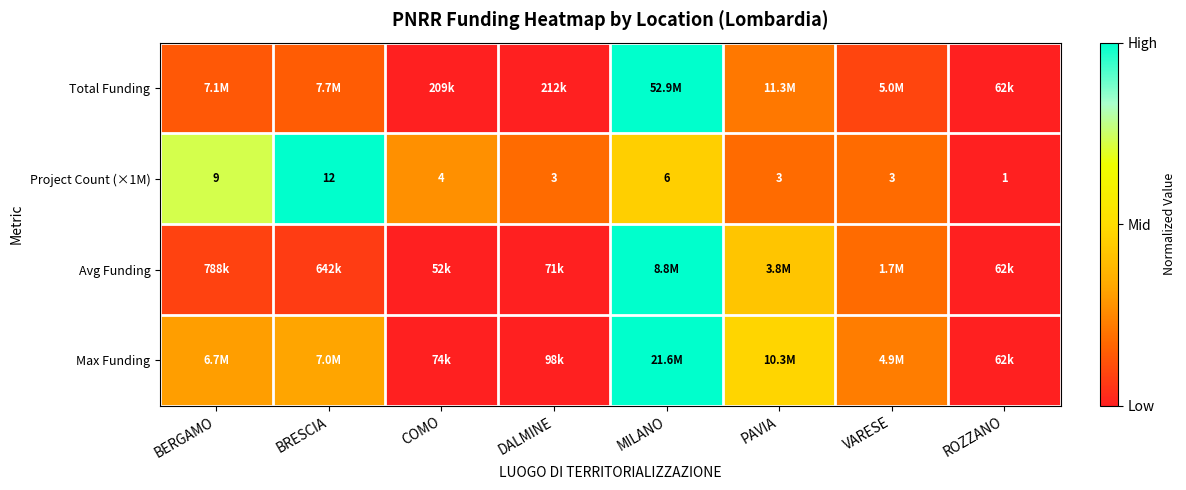

The Avg Funding series shows 0.0 at BRESCIA. True or false?

False